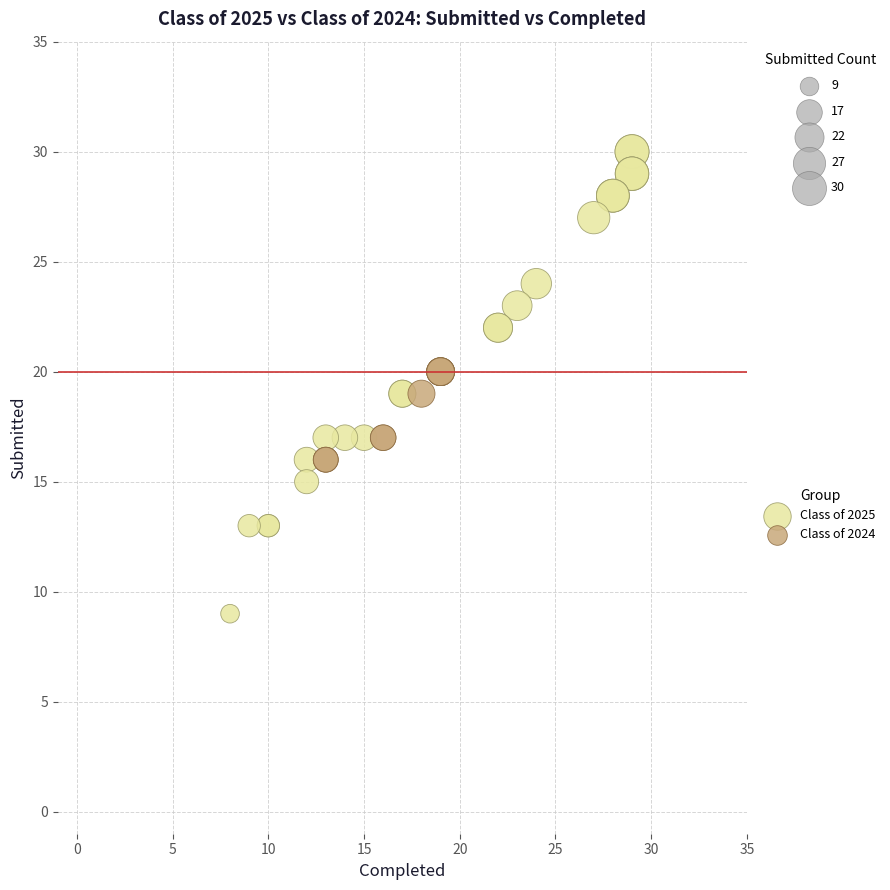

Which series reaches the minimum Y coordinate?

Class of 2024